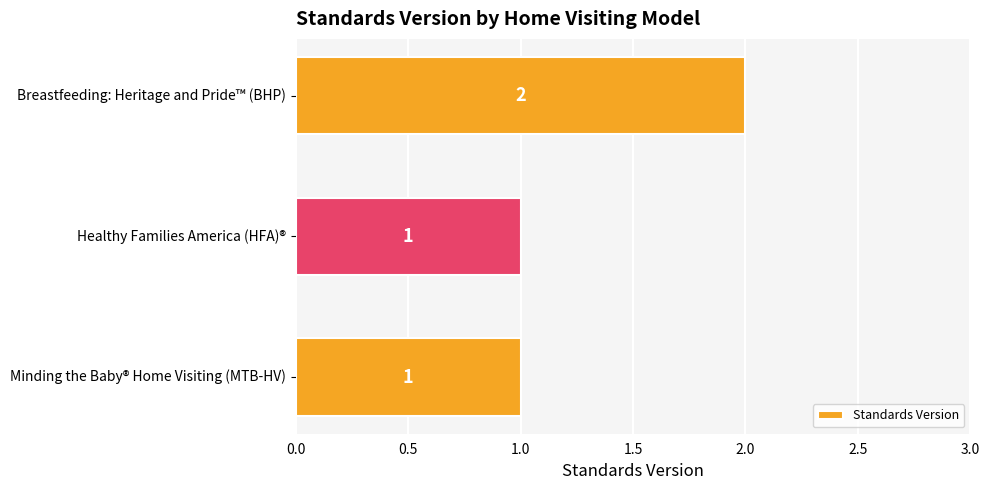

What position from the top is Breastfeeding: Heritage and Pride™ (BHP)?

1